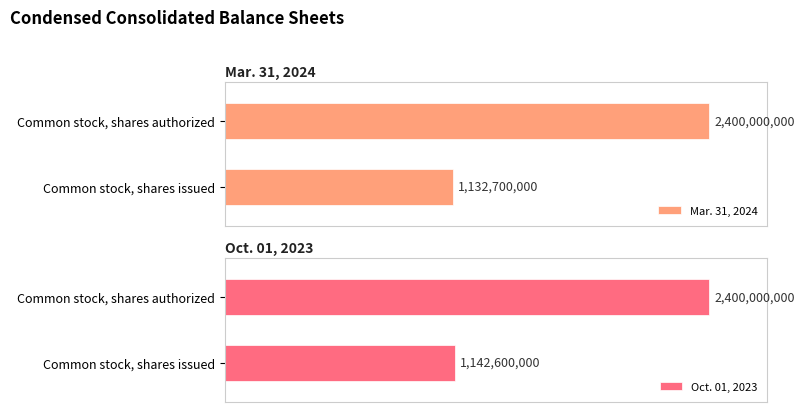

Which series has the largest range (max minus min)?

Mar. 31, 2024